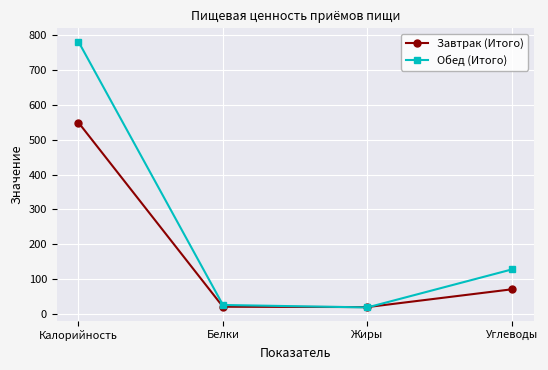

Which series has the largest range (max minus min)?

Обед (Итого)